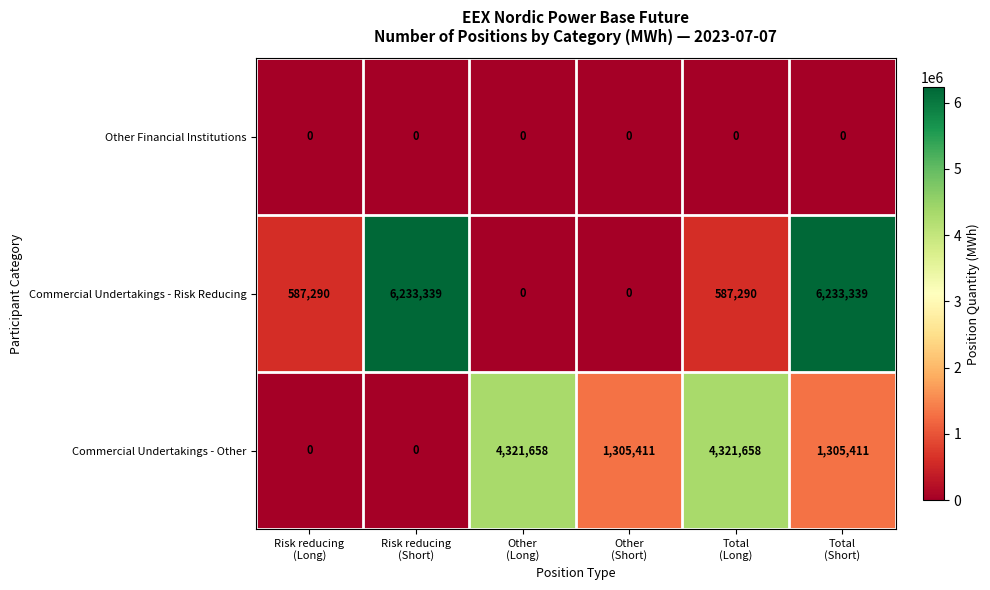

Which series has the widest spread of values?

Commercial Undertakings - Risk Reducing